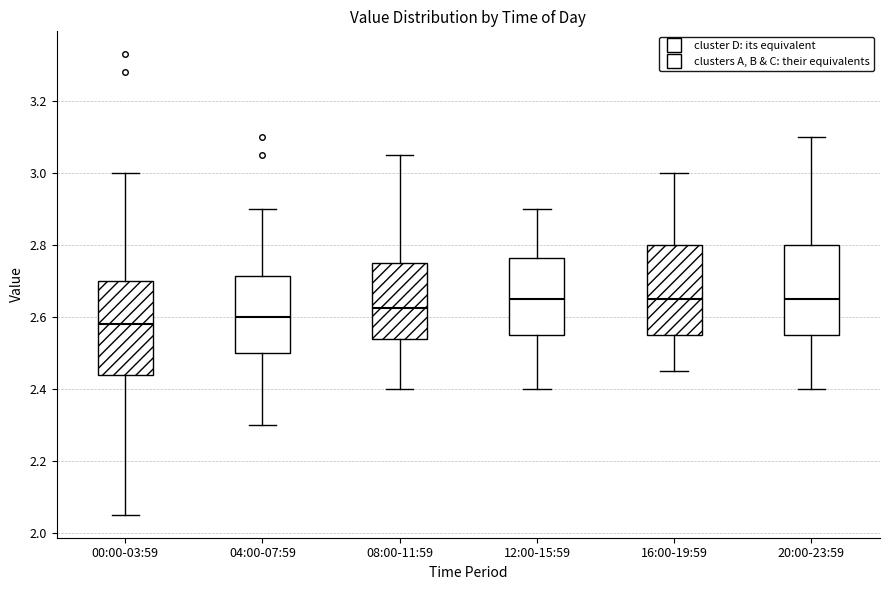

Reading left to right, transcribe this box plot: for each box, give where its median line is, the range the box spans, and where its two whiskers end, as read against the y-axis. The values are not printed on the chart, so give them approximately, as read against the axis.

00:00-03:59: median 2.58, box 2.44 to 2.70, whiskers 2.06 to 3.00
04:00-07:59: median 2.60, box 2.50 to 2.72, whiskers 2.30 to 2.90
08:00-11:59: median 2.62, box 2.54 to 2.76, whiskers 2.40 to 3.06
12:00-15:59: median 2.66, box 2.56 to 2.76, whiskers 2.40 to 2.90
16:00-19:59: median 2.66, box 2.56 to 2.80, whiskers 2.46 to 3.00
20:00-23:59: median 2.66, box 2.56 to 2.80, whiskers 2.40 to 3.10